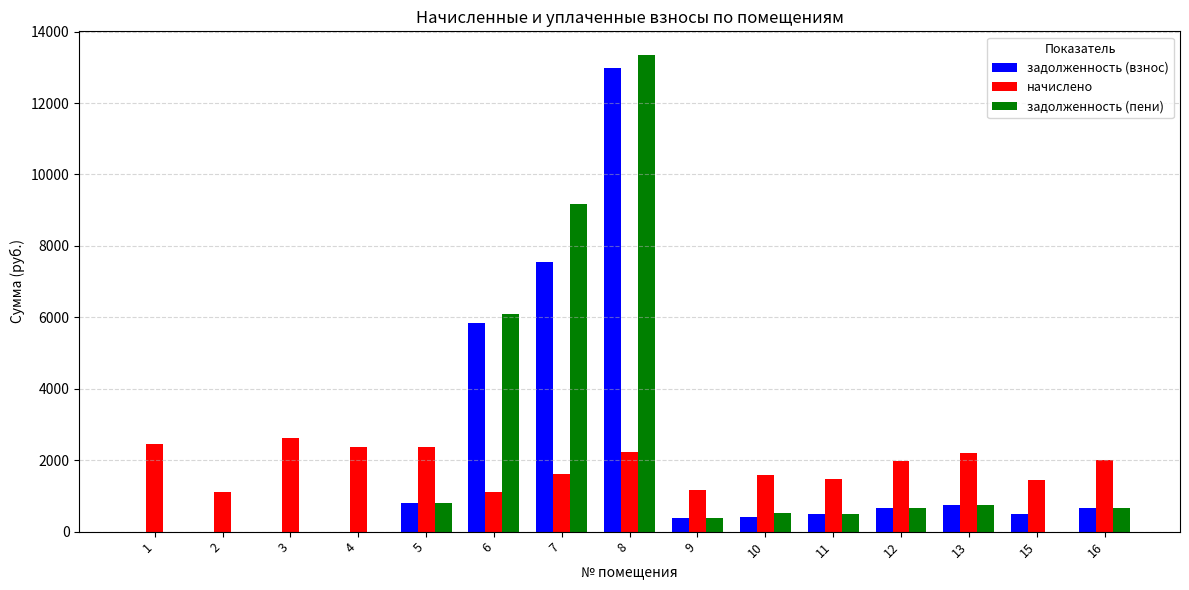

What is the total value across all series at 1?

2463.5